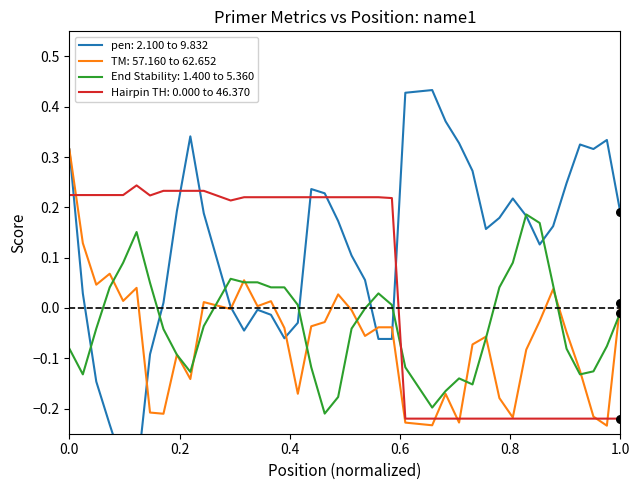

At how many categories does at least one series exceed 0?

40